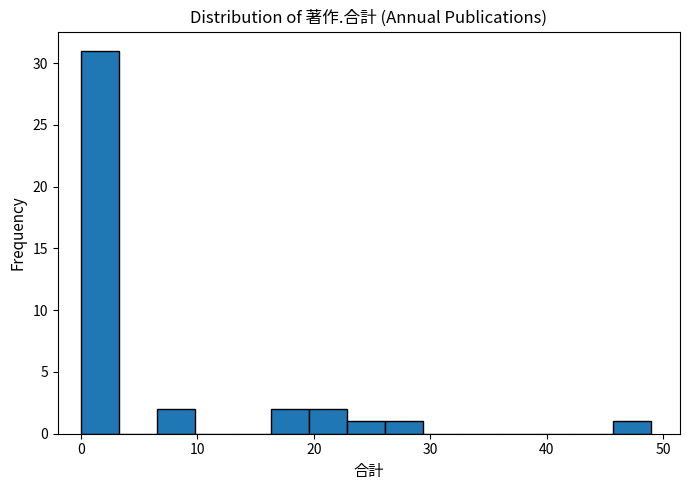

Read against the x-axis, roughly where is the centre of the tallest bar?

2